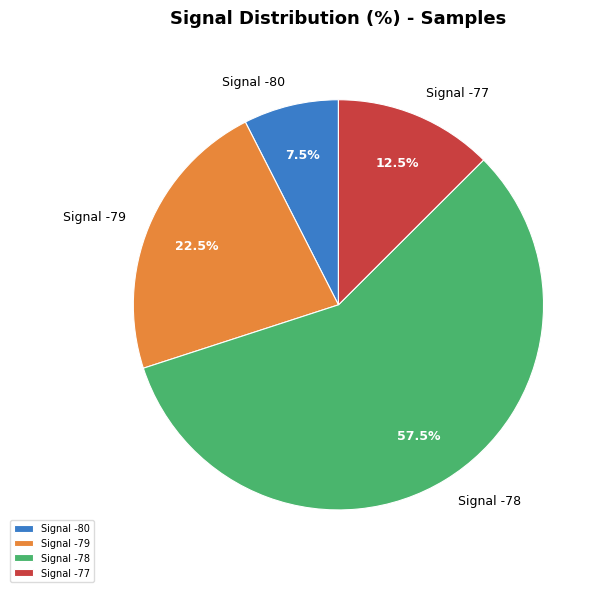

Which category accounts for the majority?

Signal -78